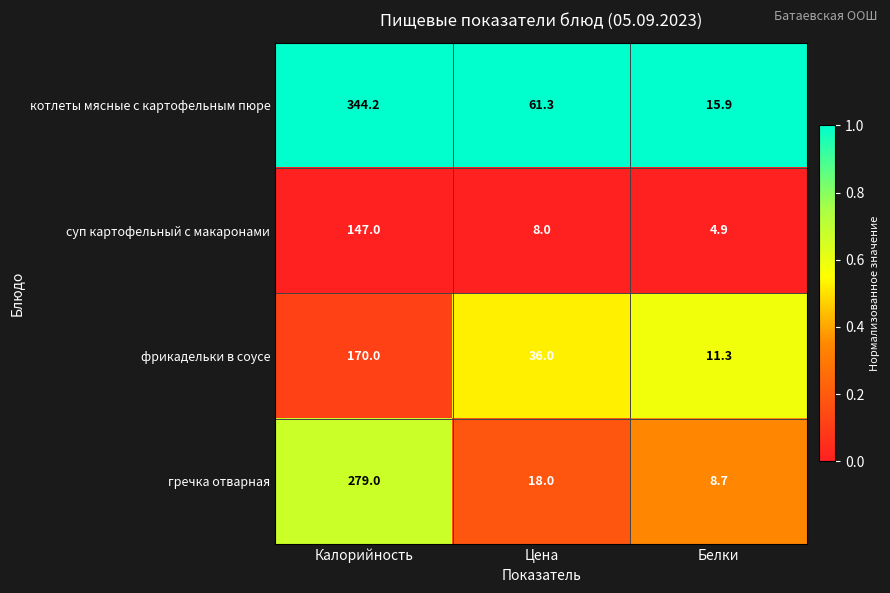

What is the difference between the highest and lowest values at Цена?

53.3